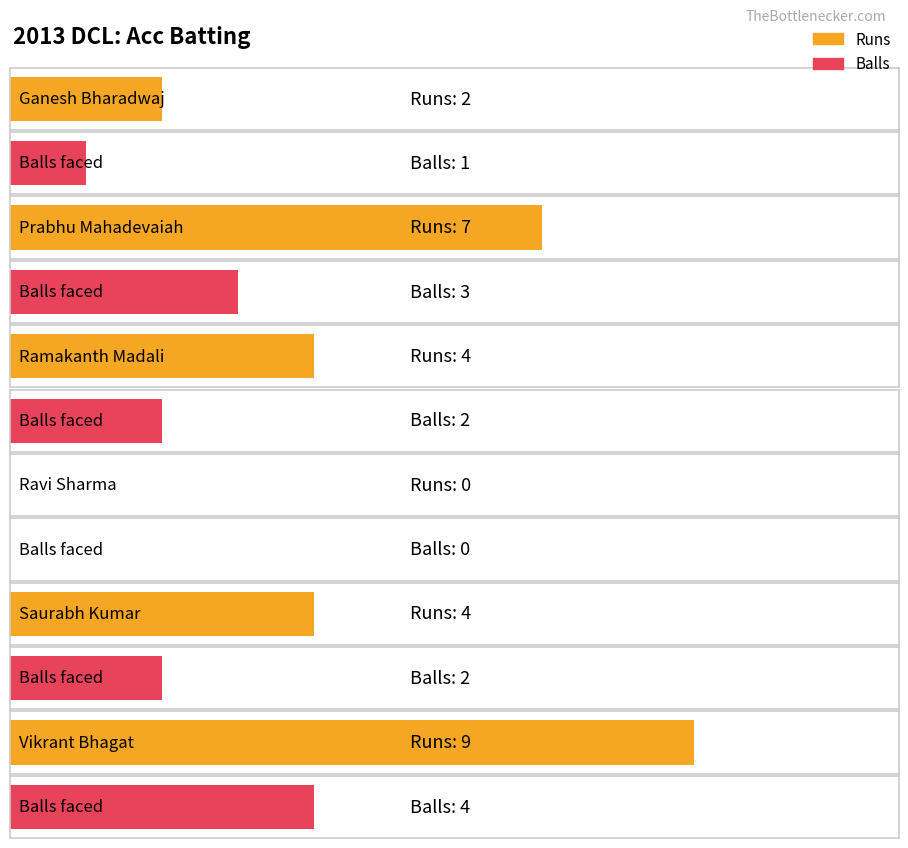

Which series has the largest total across all categories?

Runs